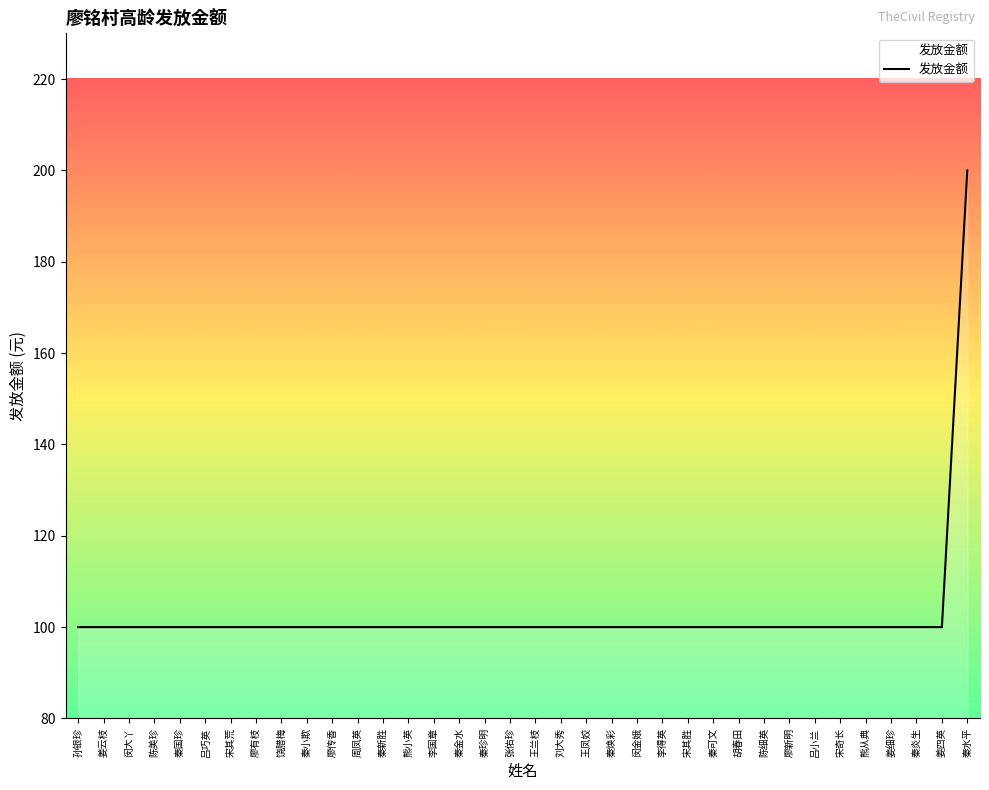

How many distinct data groups are displayed?

1